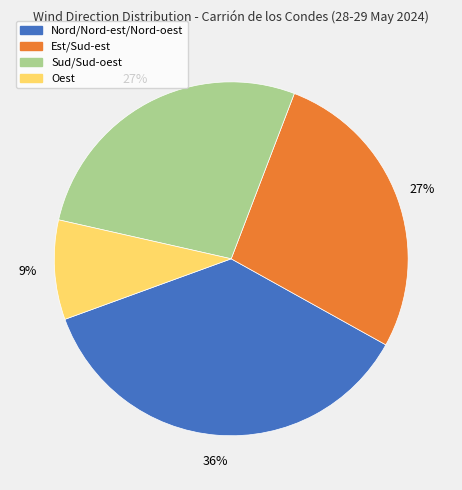

Is it true that Nord/Nord-est/Nord-oest is 36% of the pie?

True